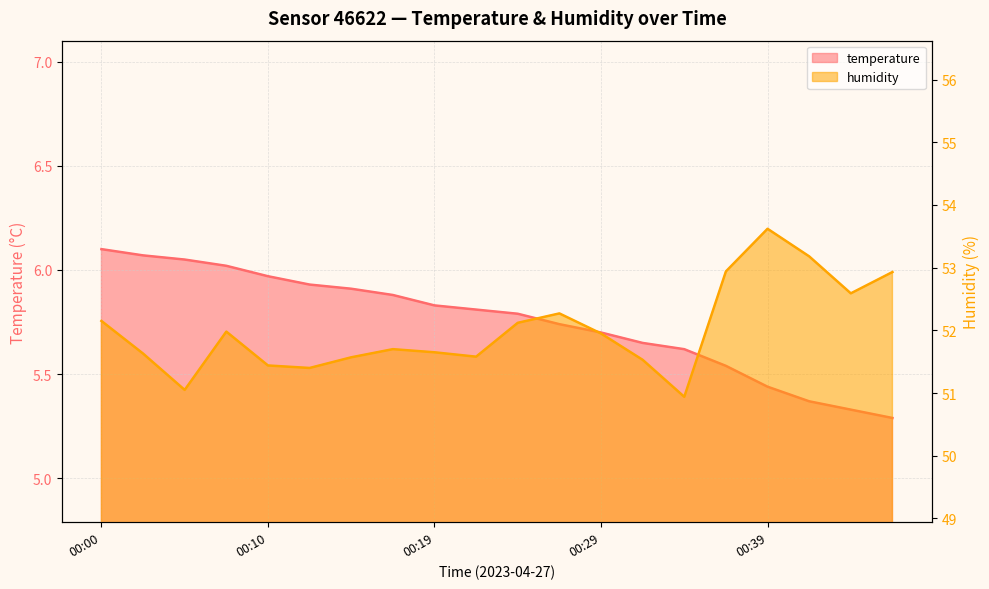

Which series changed the most between 00:29 and 00:46?

humidity